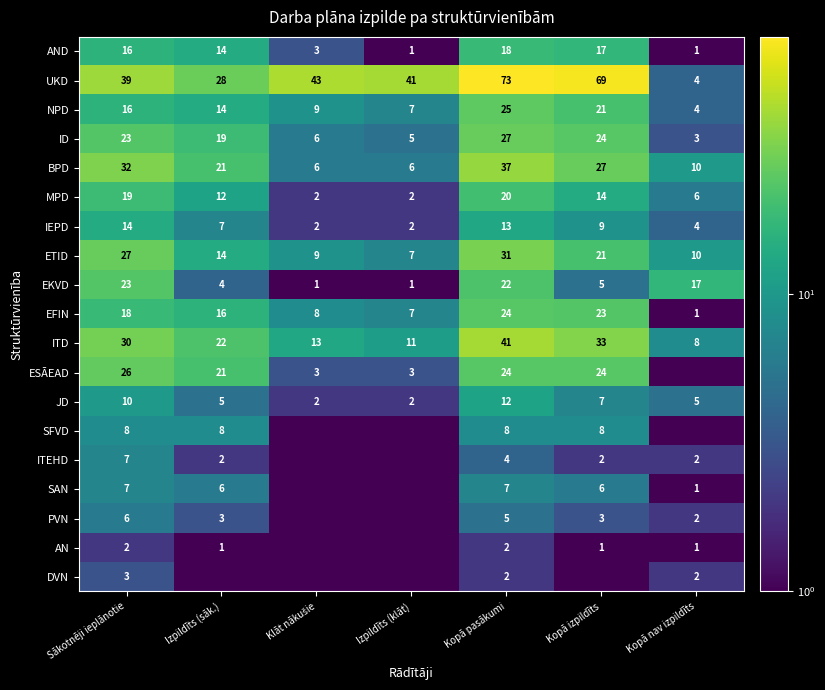

How many data points in NPD are less than 14?

3